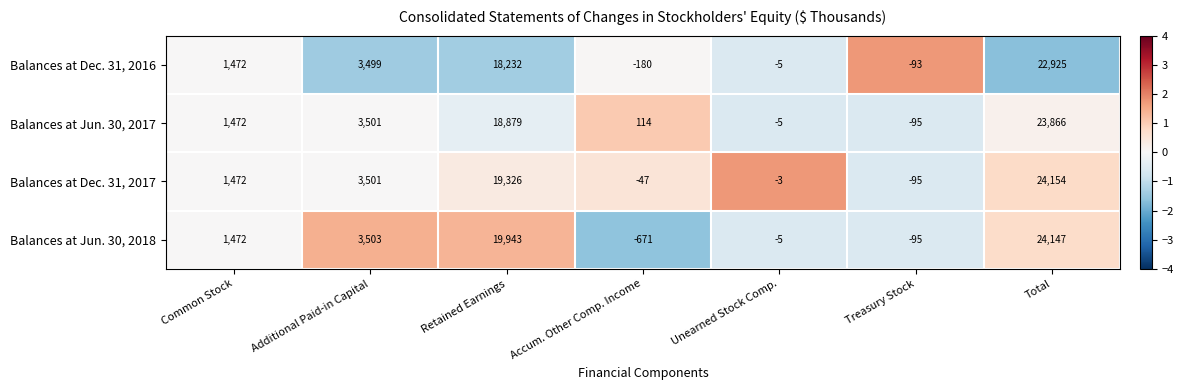

Reading left to right, transcribe all the data shown in this chart.

Balances at Dec. 31, 2016: Common Stock=1472	Additional Paid-in Capital=3499	Retained Earnings=18232	Accum. Other Comp. Income=-180	Unearned Stock Comp.=-5	Treasury Stock=-93	Total=22925
Balances at Jun. 30, 2017: Common Stock=1472	Additional Paid-in Capital=3501	Retained Earnings=18879	Accum. Other Comp. Income=114	Unearned Stock Comp.=-5	Treasury Stock=-95	Total=23866
Balances at Dec. 31, 2017: Common Stock=1472	Additional Paid-in Capital=3501	Retained Earnings=19326	Accum. Other Comp. Income=-47	Unearned Stock Comp.=-3	Treasury Stock=-95	Total=24154
Balances at Jun. 30, 2018: Common Stock=1472	Additional Paid-in Capital=3503	Retained Earnings=19943	Accum. Other Comp. Income=-671	Unearned Stock Comp.=-5	Treasury Stock=-95	Total=24147